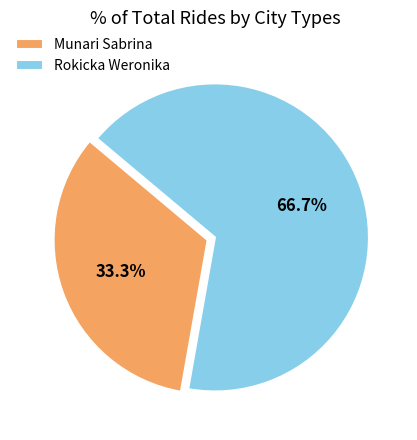

Which has a higher value, Rokicka Weronika or Munari Sabrina?

Rokicka Weronika